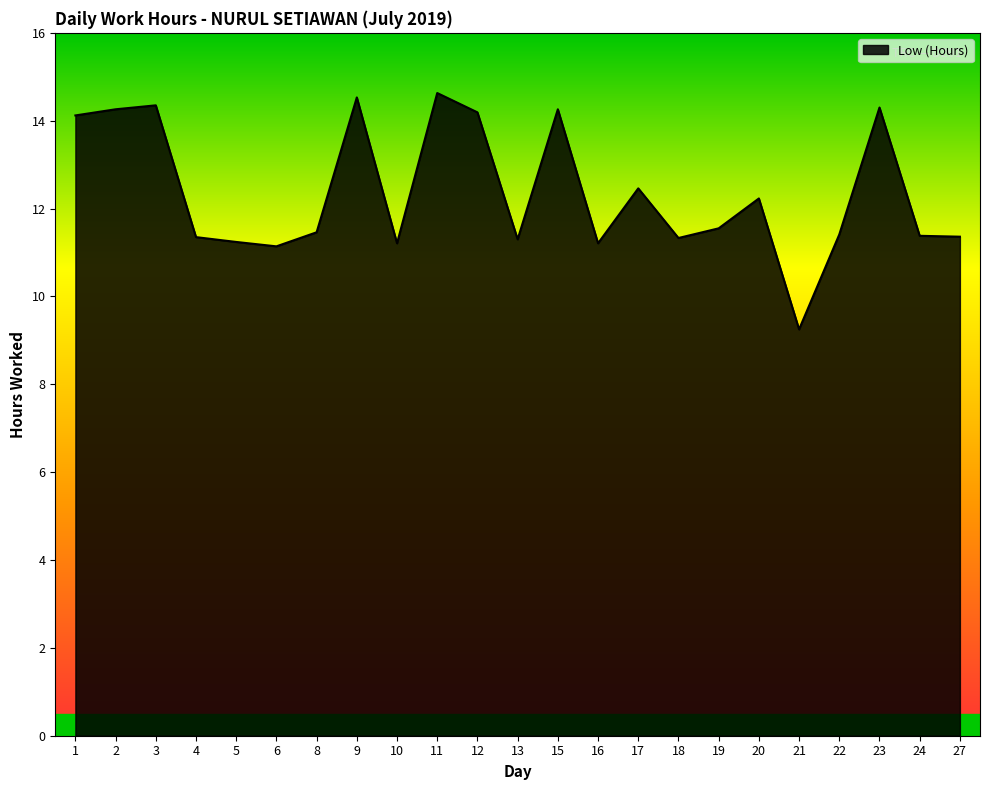

What is the maximum value shown in the chart?

14.6